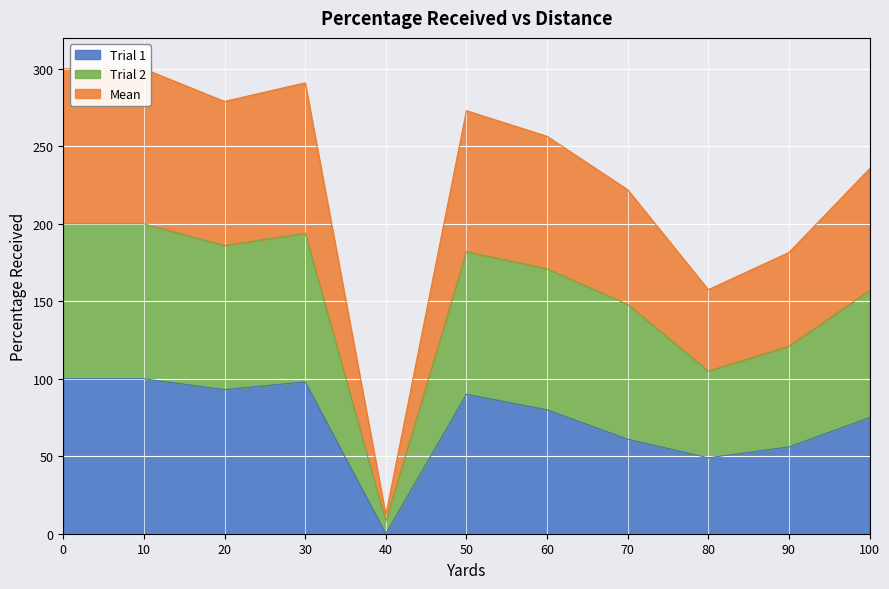

List the series in order of their peak value, highest first.

Mean, Trial 2, Trial 1